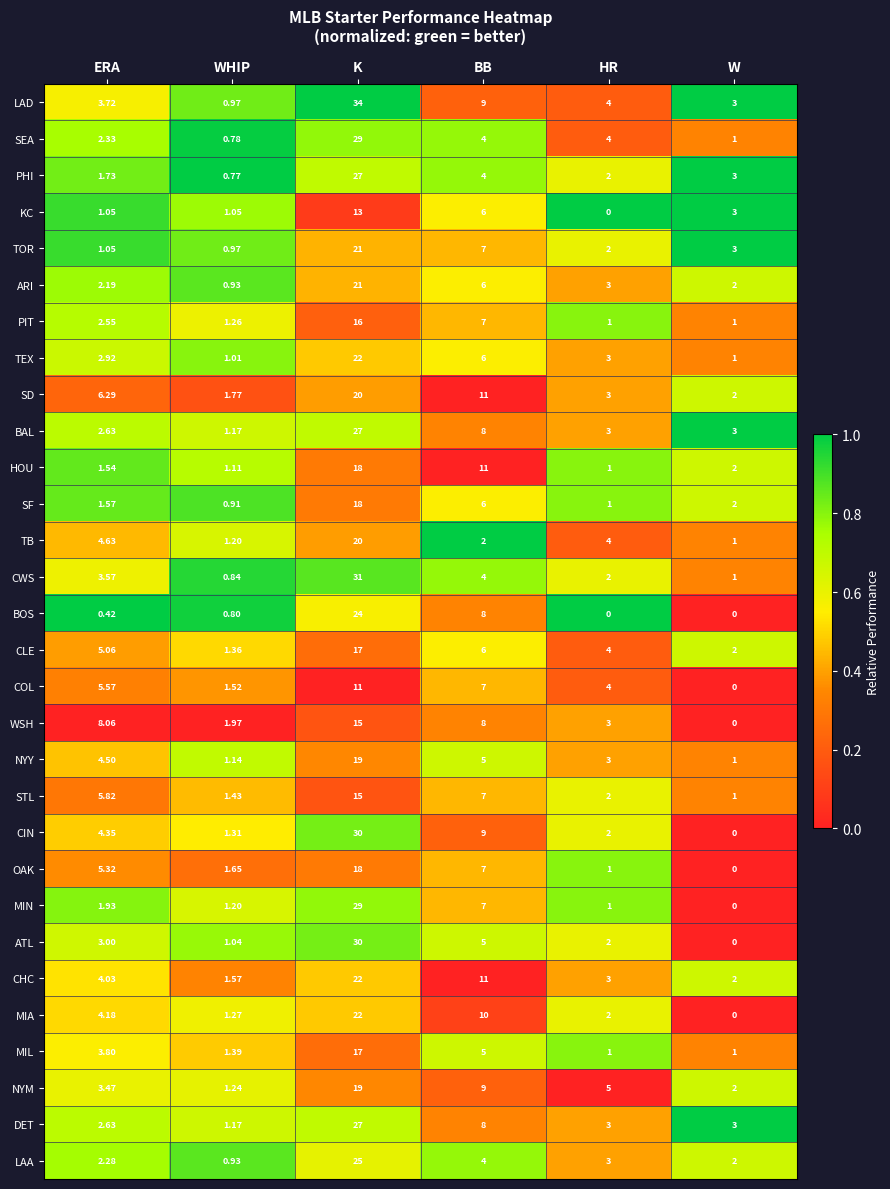

At which category is the sum across all series the highest?

K